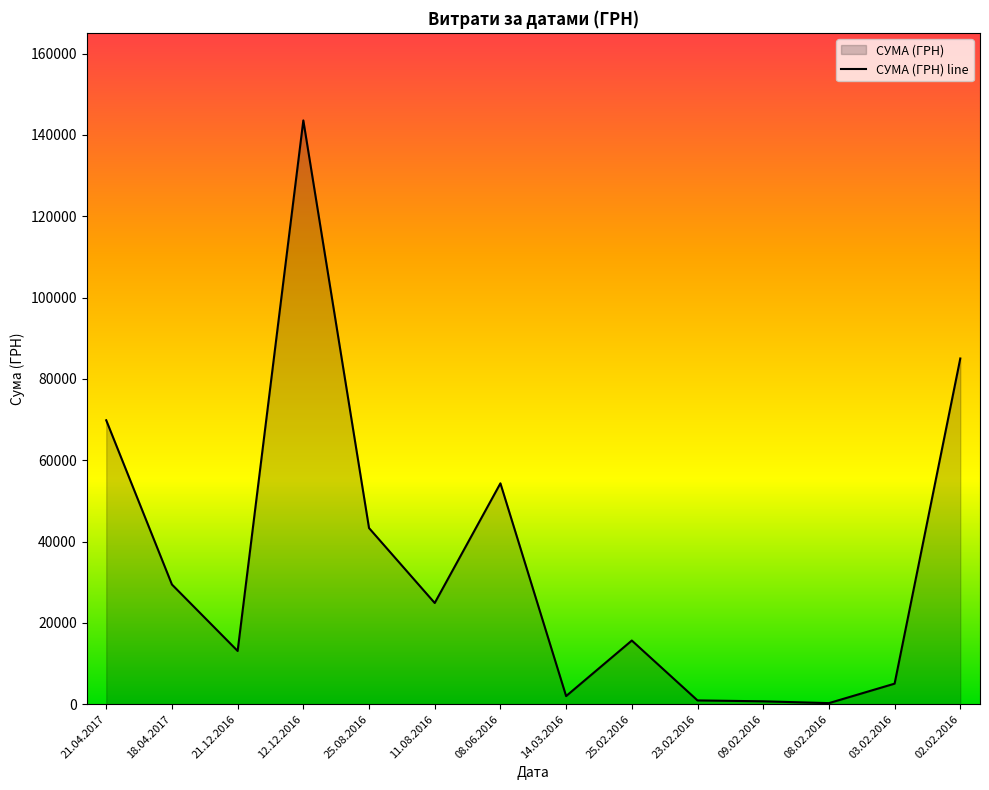

How many points are higher than both their immediate neighbors (excluding endpoints)?

3